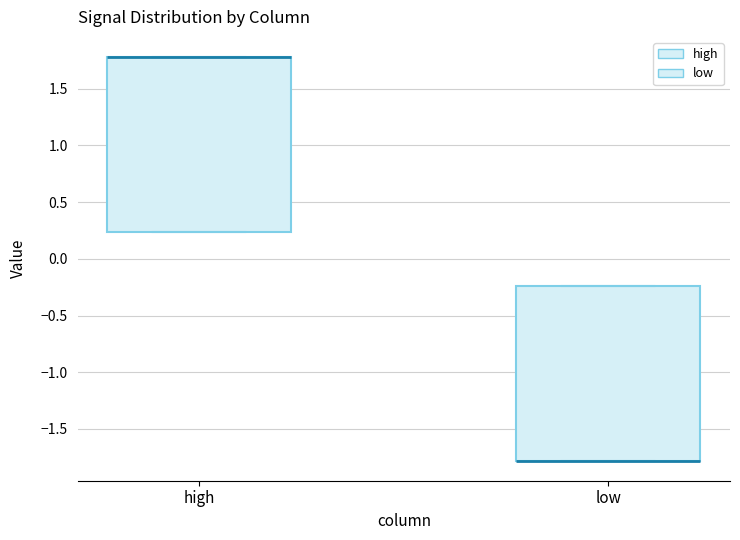

Reading left to right, read every box against the y-axis: the position of its median line, the range the box covers, and the ends of its whiskers. The values are not printed on the chart, so give them approximately, as read against the axis.

high: median 1.80 (drawn on the box's upper edge), box 0.25 to 1.80, whiskers 0.25 to 1.80
low: median -1.80 (drawn on the box's lower edge), box -1.80 to -0.25, whiskers -1.80 to -0.25